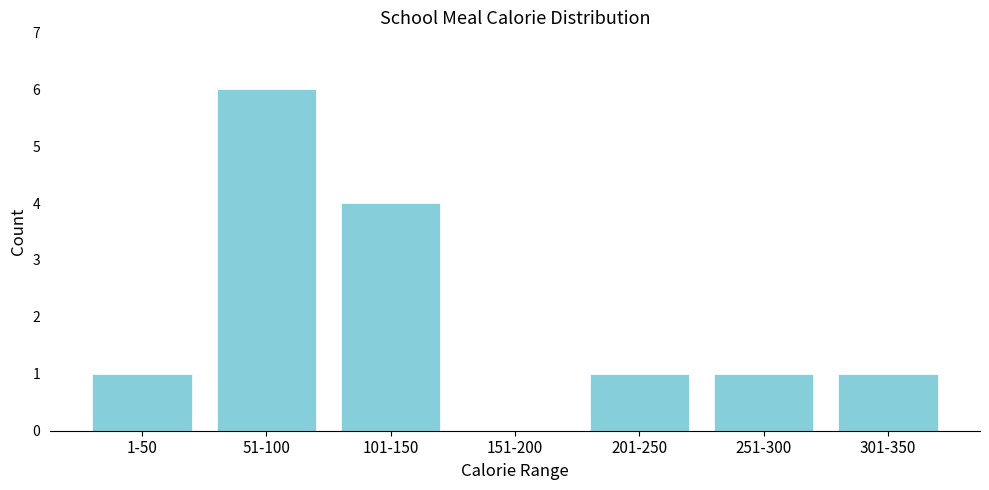

Reading left to right, extract all data points from this chart.

1-50=1	51-100=6	101-150=4	151-200=0	201-250=1	251-300=1	301-350=1